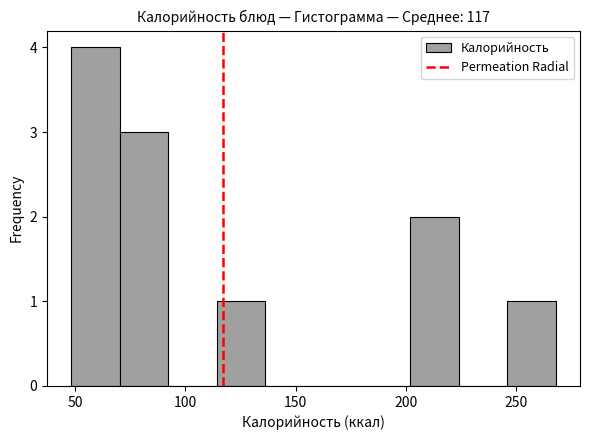

Which range on the x-axis has the tallest bar?

50 to 70